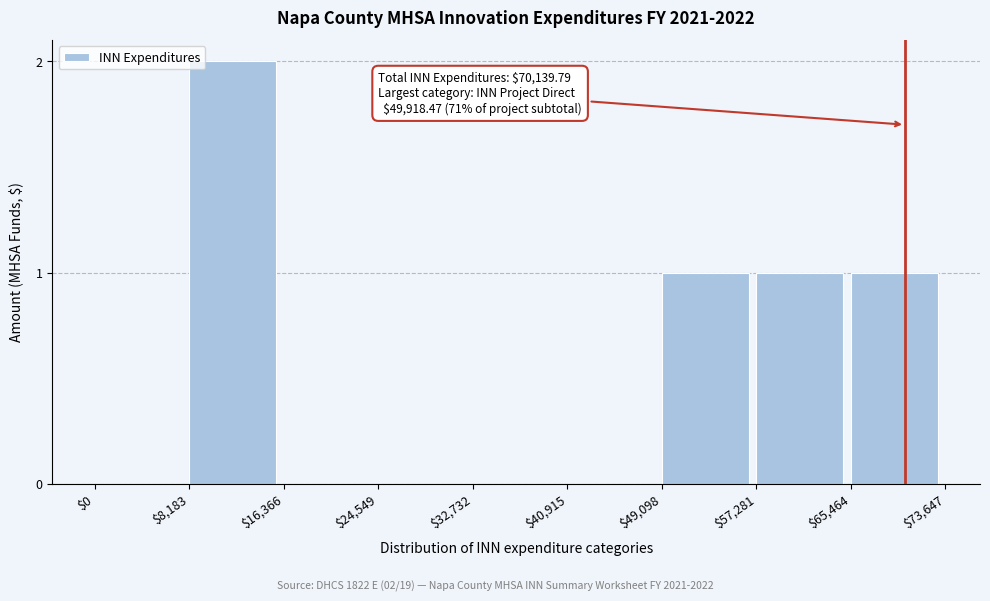

Which category has the highest value across all series?

$8,183